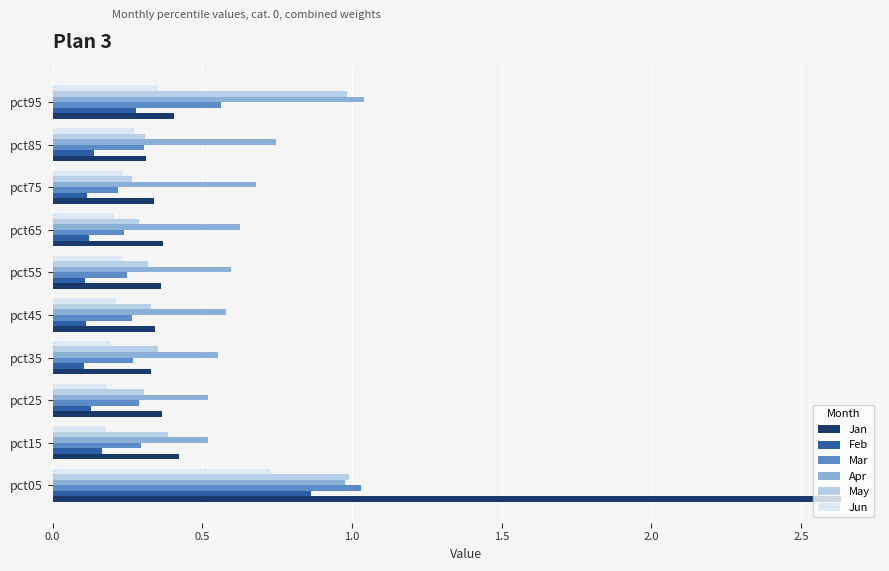

At which label does Mar reach its peak?

pct05